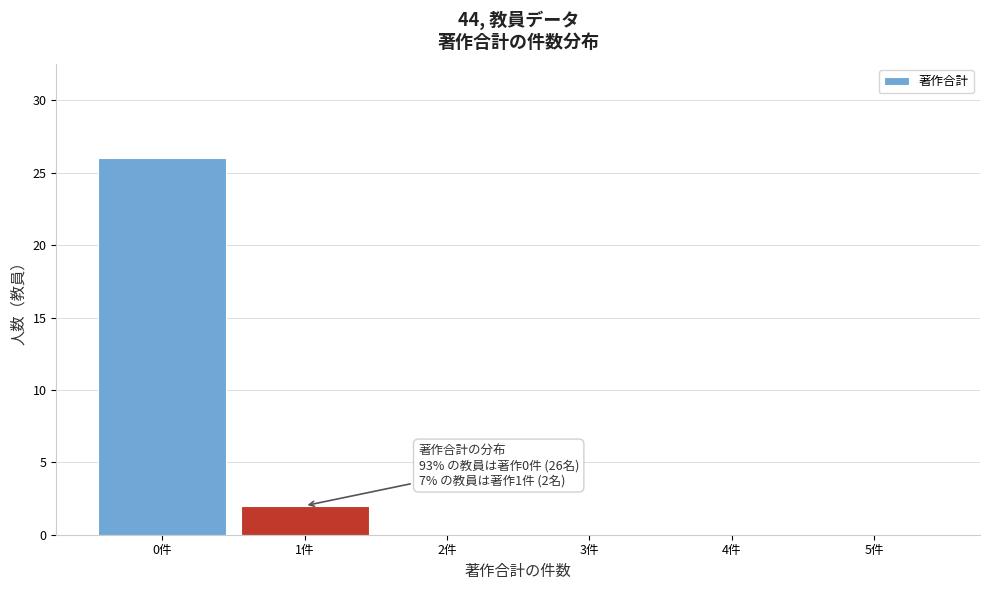

Over which range of the x-axis is the bar tallest?

-0.5 to 0.5